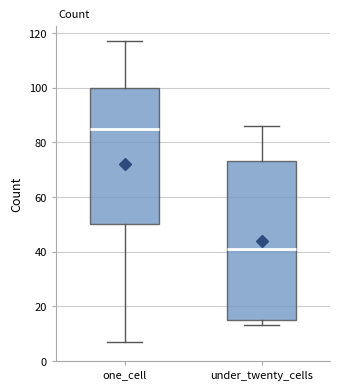

Reading left to right, read every box against the y-axis: the position of its median line, the range the box covers, and the ends of its whiskers. The values are not printed on the chart, so give them approximately, as read against the axis.

one_cell: median 86, box 50 to 100, whiskers 8 to 118
under_twenty_cells: median 42, box 16 to 74, whiskers 14 to 86